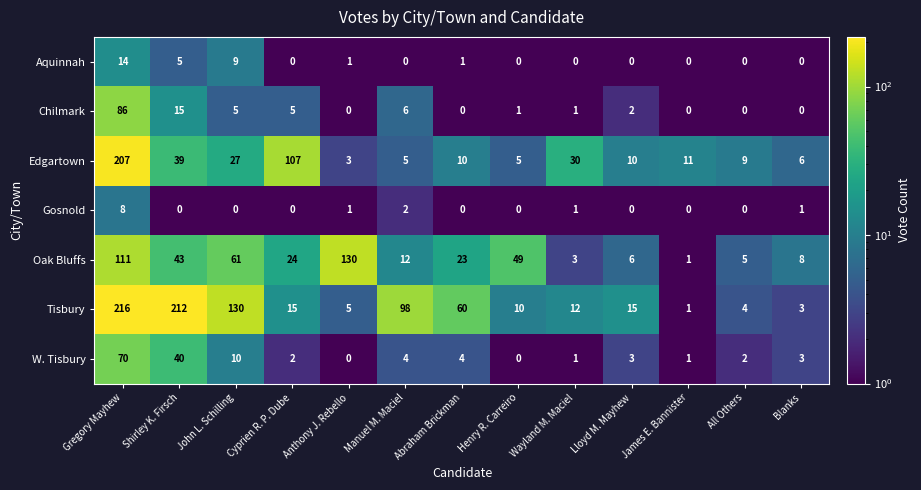

What is the difference between the Aquinnah values at Blanks and Gregory Mayhew?

14